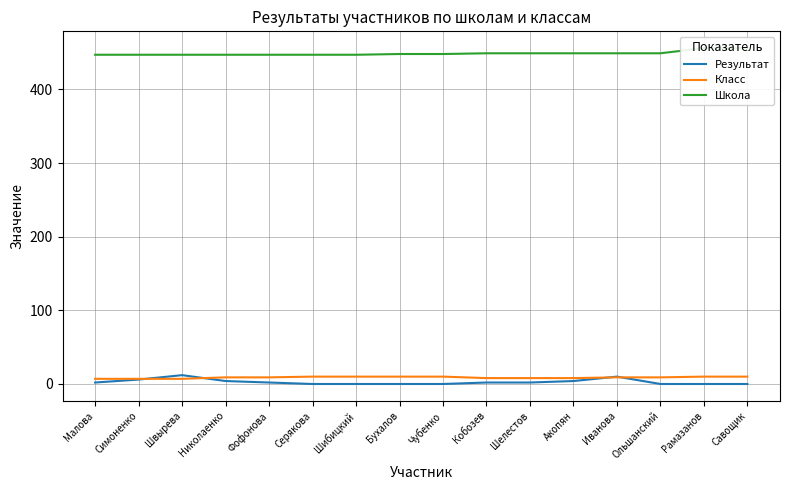

What position from the left is Швырева?

3